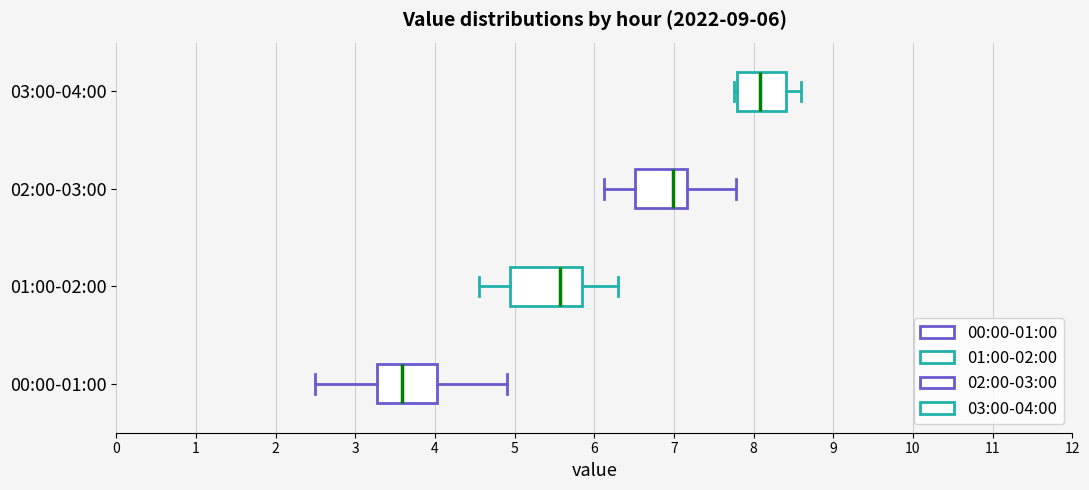

Which box is the widest, from its left edge to its right edge?

01:00-02:00